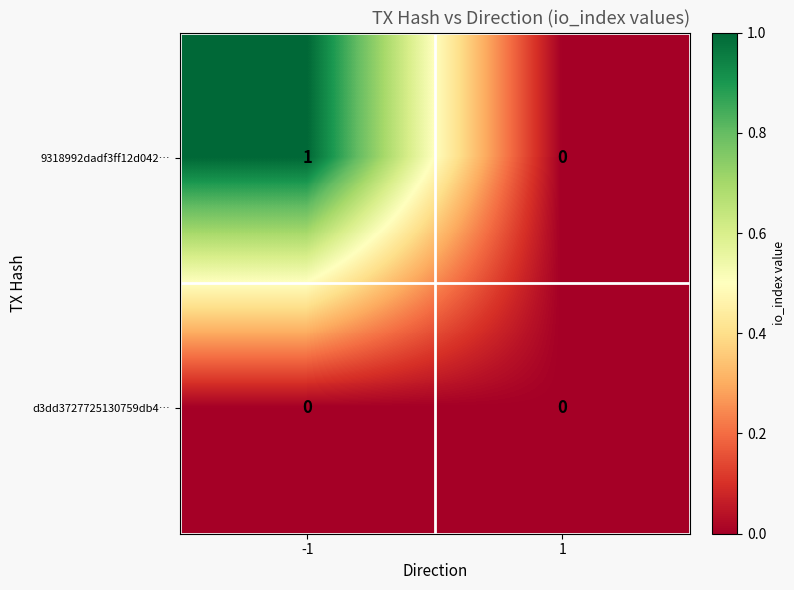

The d3dd3727725130759db4… series shows 0 at 1. True or false?

True